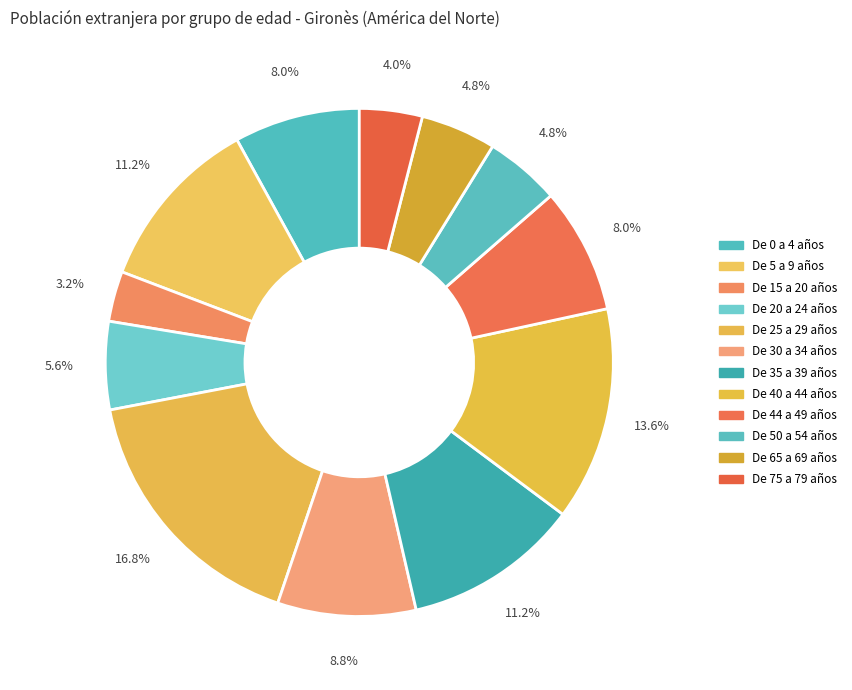

Count the number of slices in the pie.

12